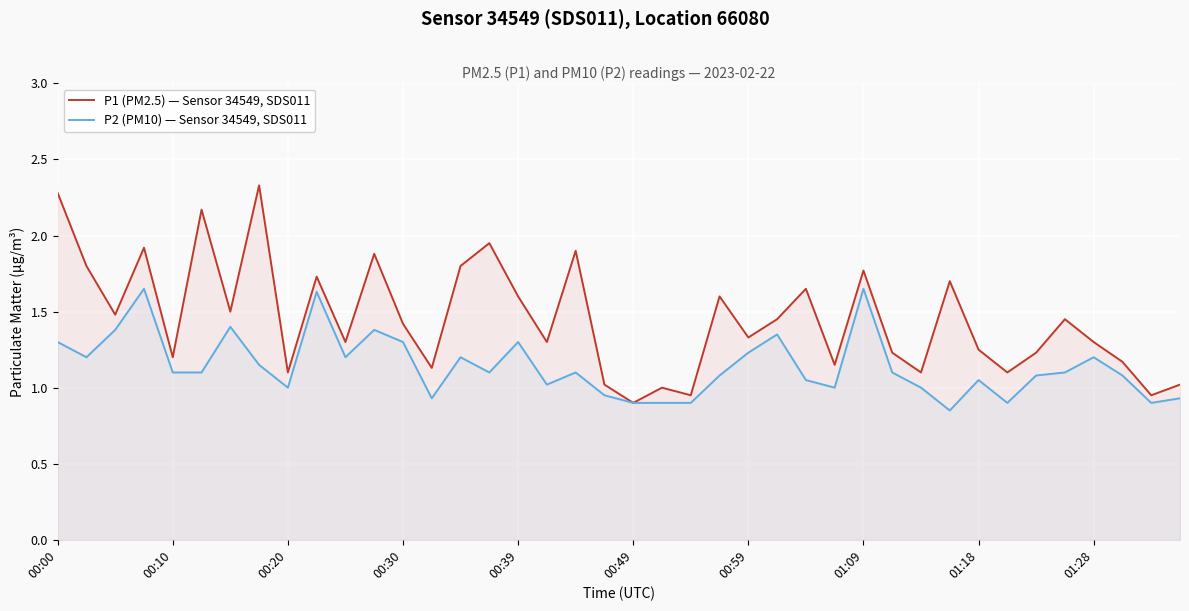

True or false: P2 (PM10) — Sensor 34549, SDS011 and P1 (PM2.5) — Sensor 34549, SDS011 intersect in this chart.

False